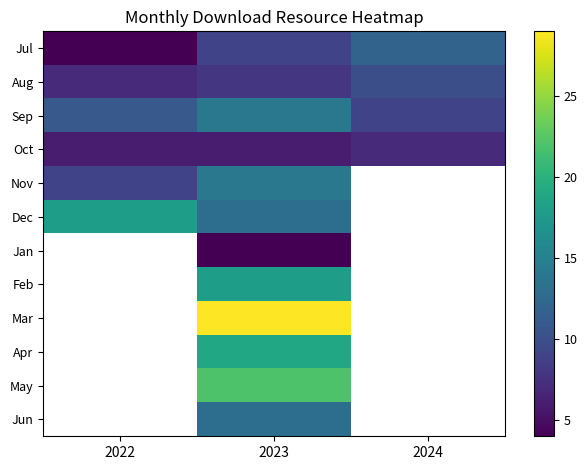

At how many categories does at least one series exceed 10?

3